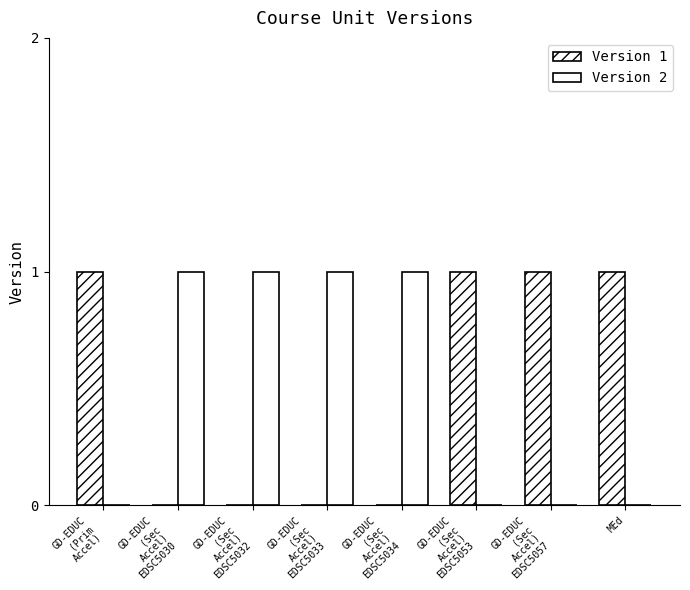

How many groups of bars are there?

8